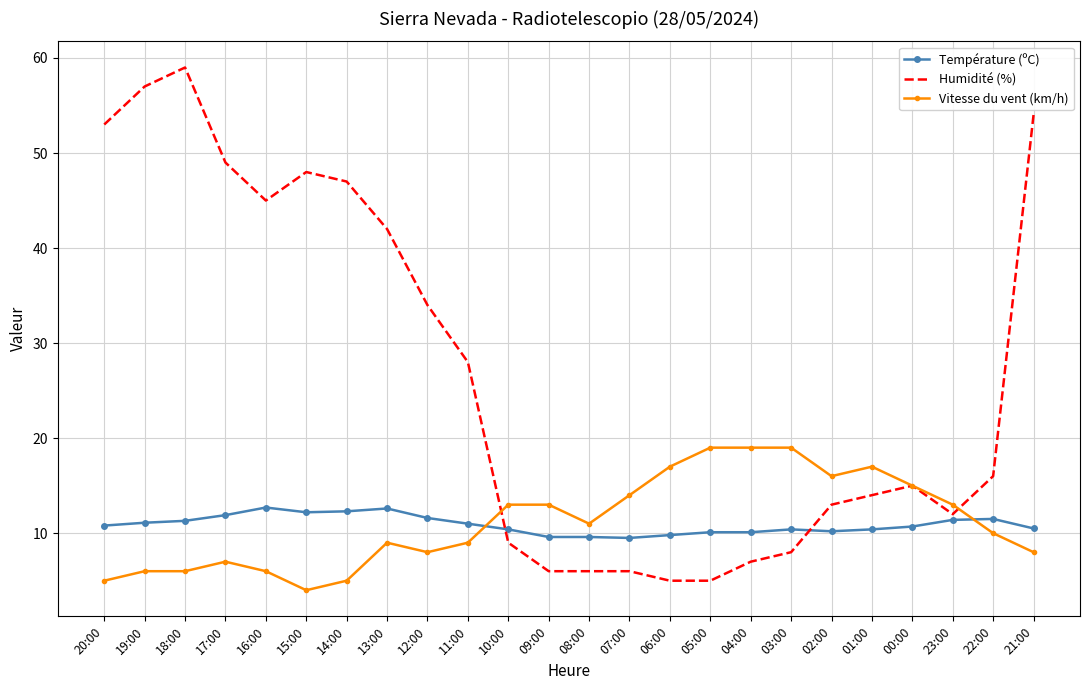

Which series ends up on top after the final intersection of Humidité (%) and Température (ºC)?

Humidité (%)